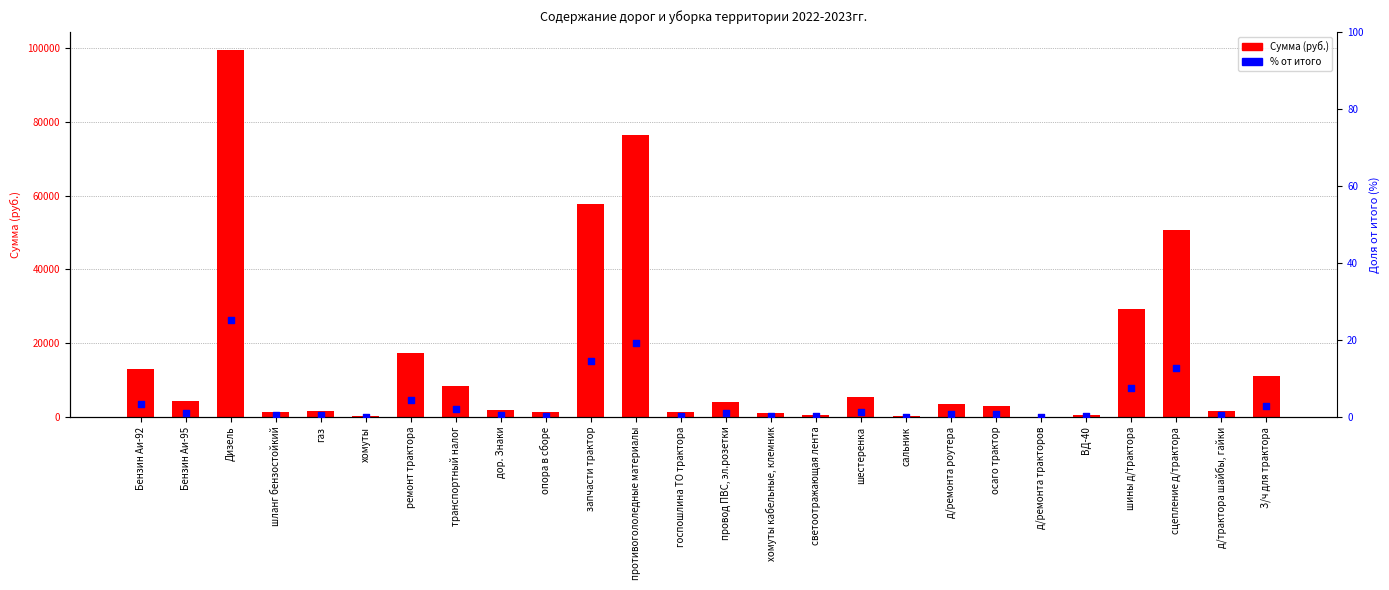

Which series reaches the minimum Y coordinate?

% от итого